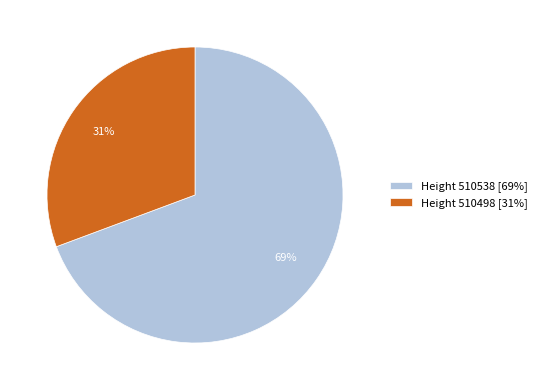

Count the number of slices in the pie.

2